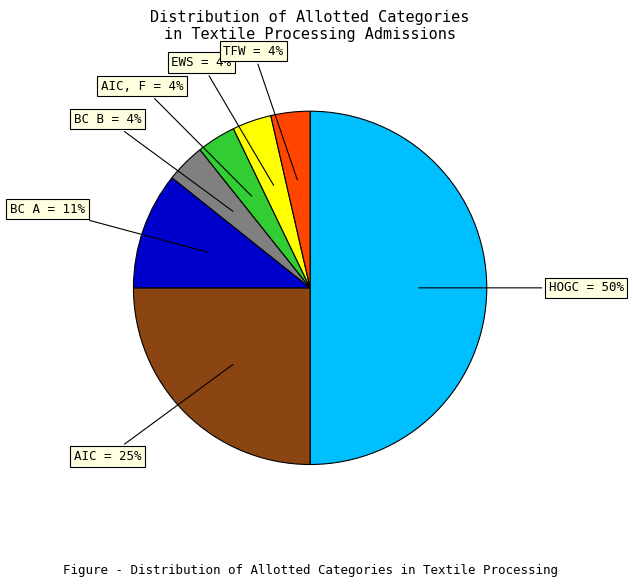

What is the largest slice in the pie chart?

HOGC = 50%